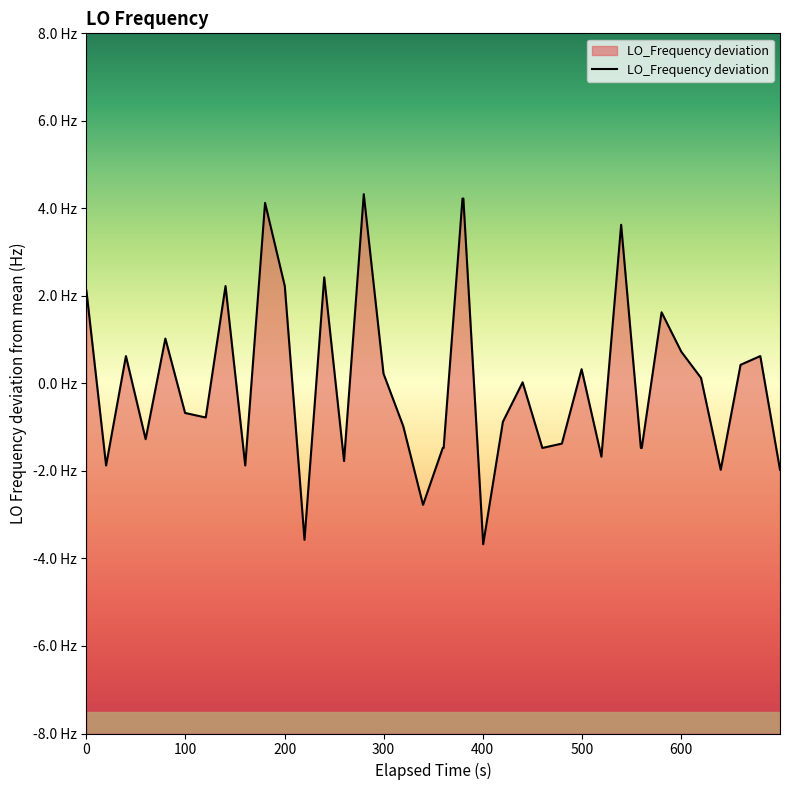

What is the greatest value displayed?

4.3